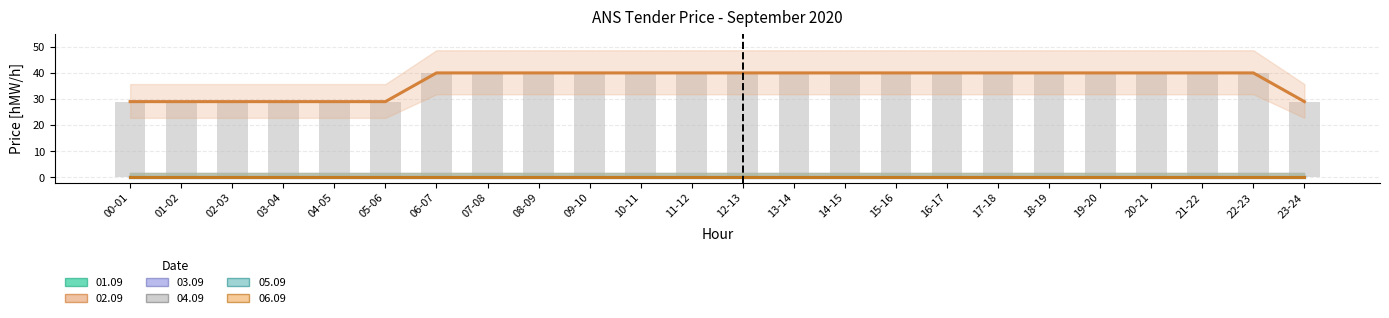

What is the label of the 19th bar from the right?

05-06